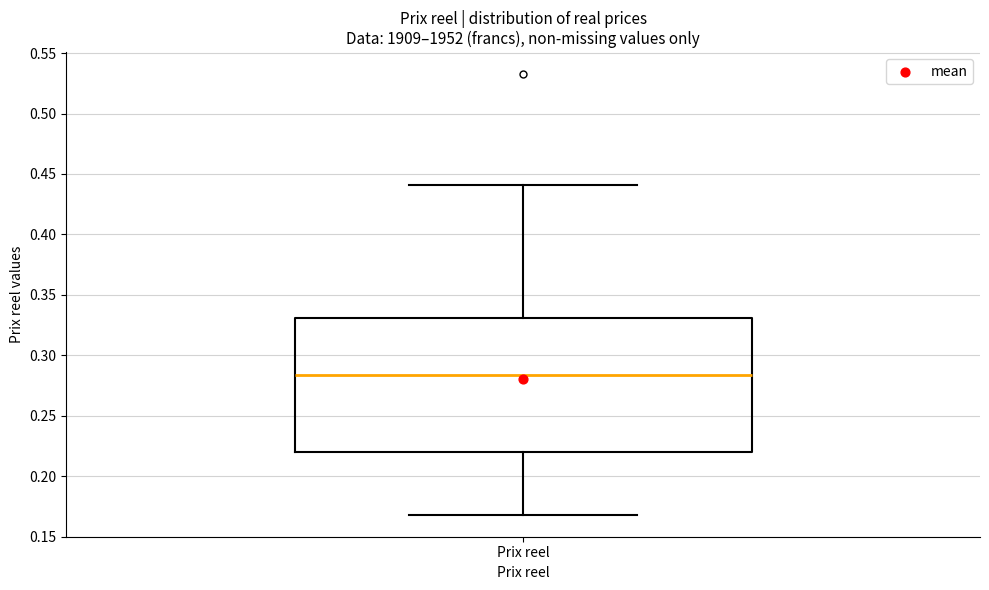

Transcribe this box plot: give where the median line is, the range the box spans, and where the two whiskers end, as read against the y-axis. The values are not printed on the chart, so give them approximately, as read against the axis.

median 0.285, box 0.220 to 0.330, whiskers 0.170 to 0.440